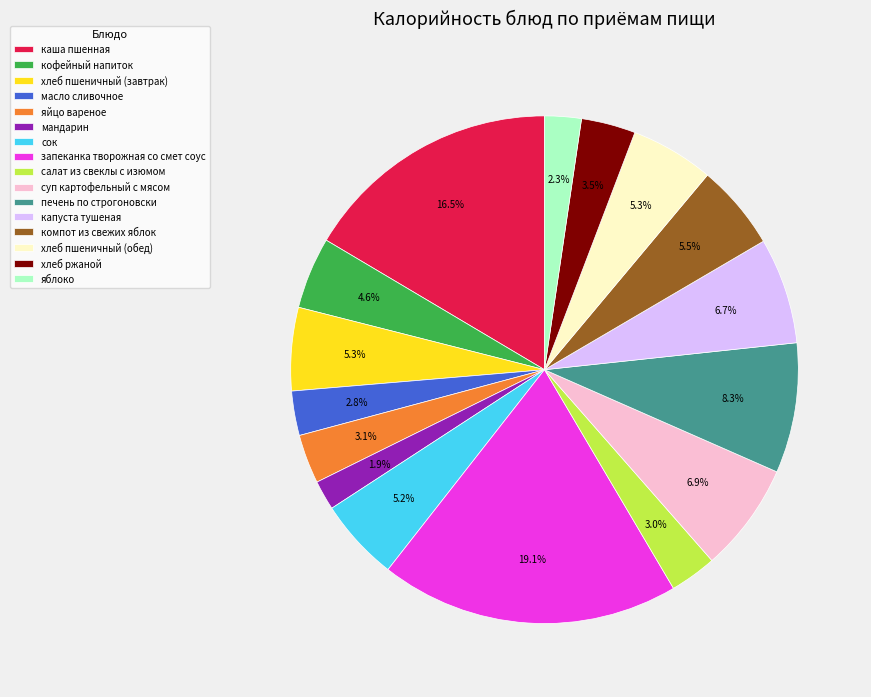

To the nearest percent, what is the difference between the largest and smallest slice percentages?

17%